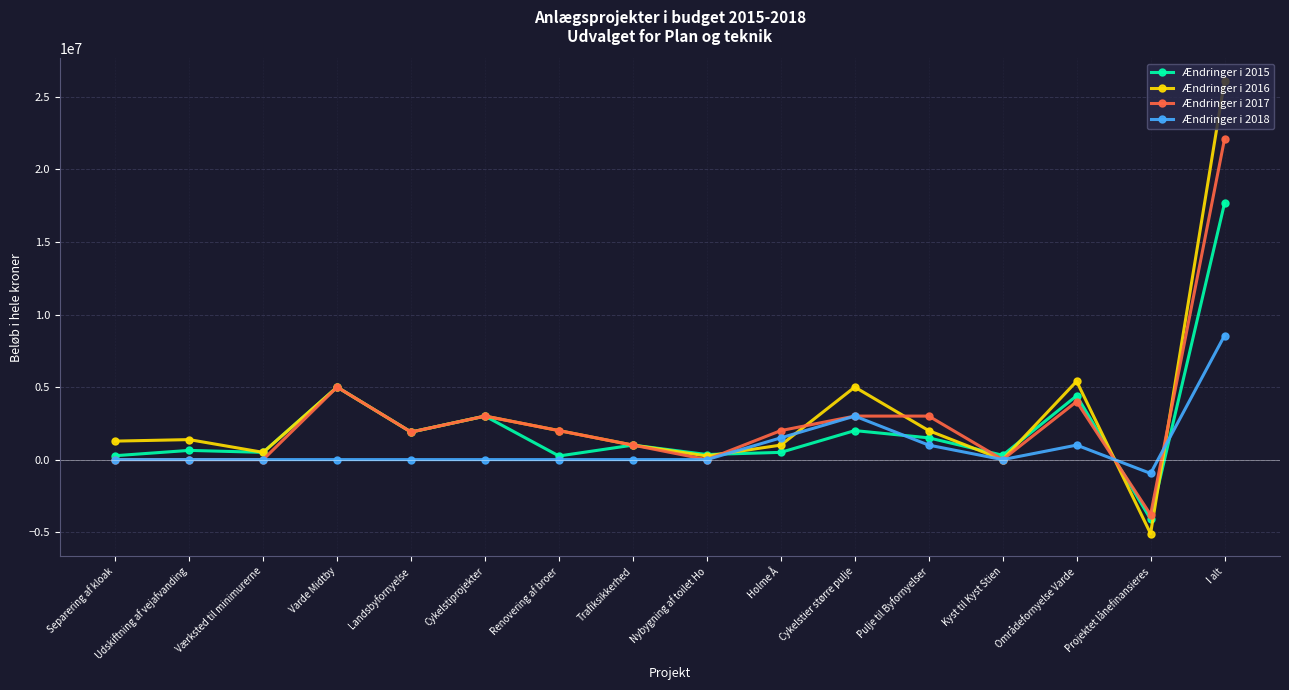

What is the average value of the Ændringer i 2016 series?

3169250